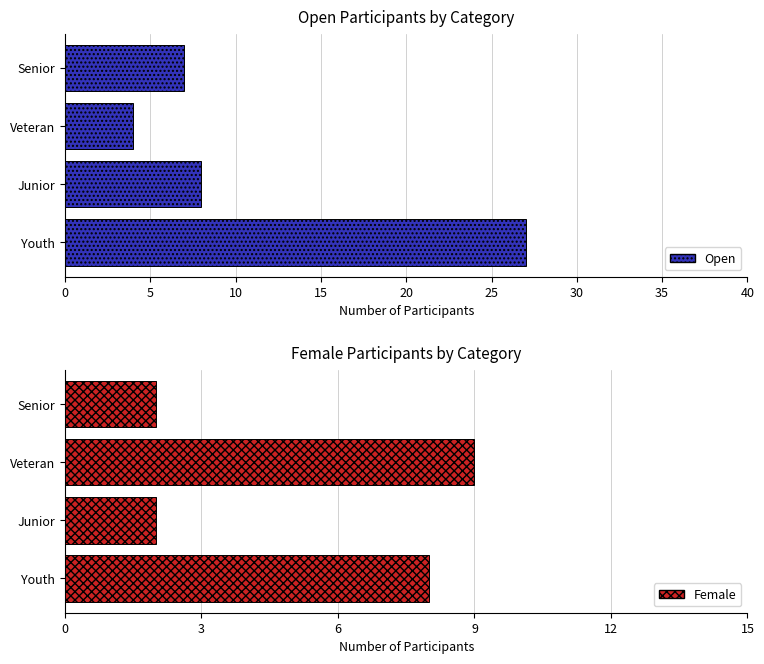

What are all the series names shown in the legend?

Open, Female